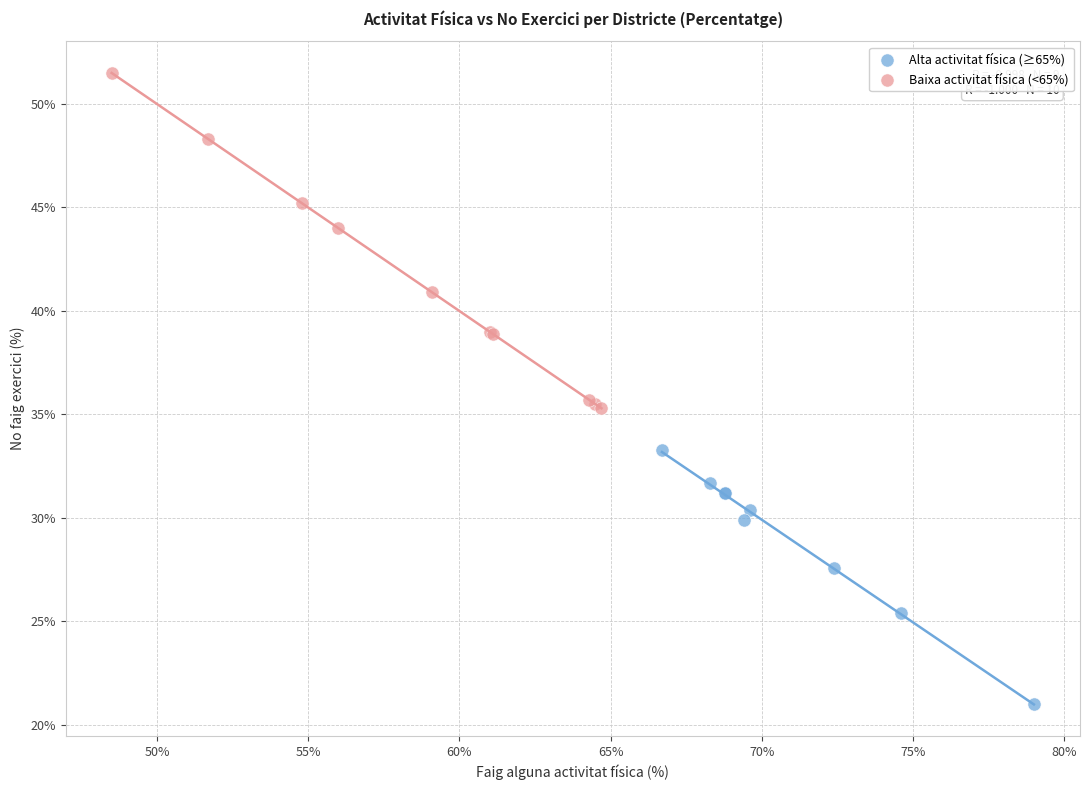

Which series reaches the maximum Y coordinate?

Baixa activitat física (<65%)